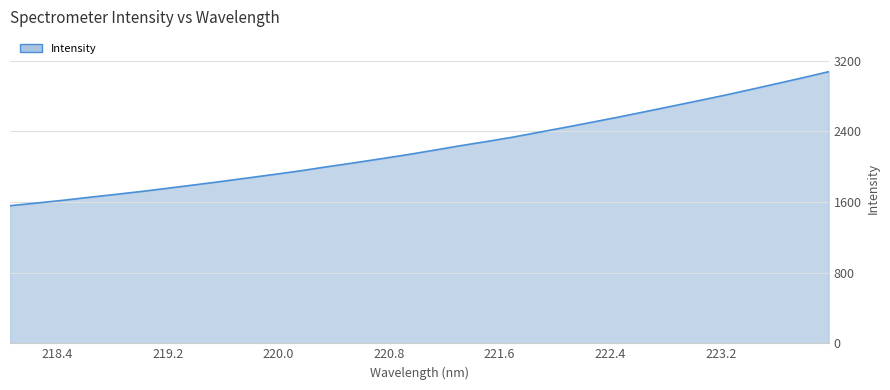

What is the difference between the maximum and minimum values?

1516.7